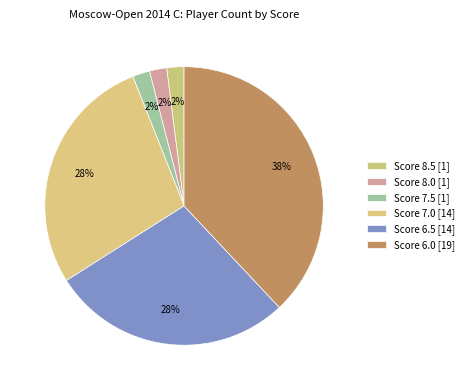

How many segments does this pie chart have?

6